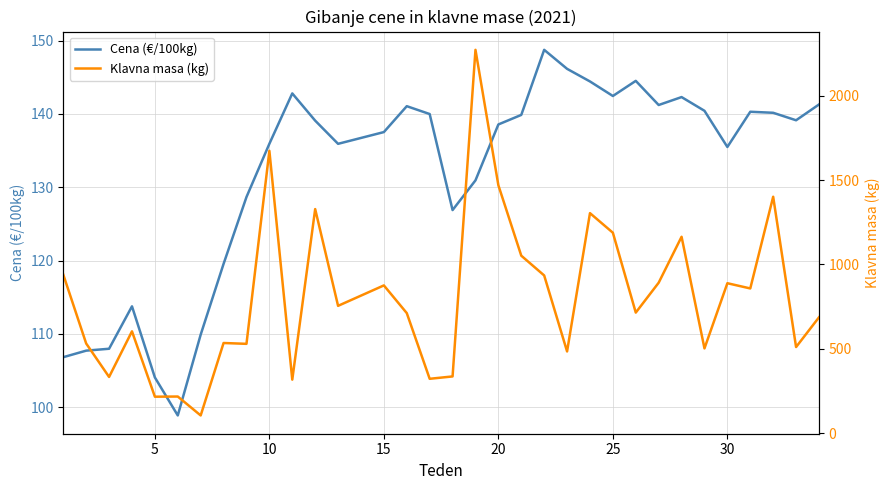

What is the sum of all Cena (€/100kg) values?

4352.5